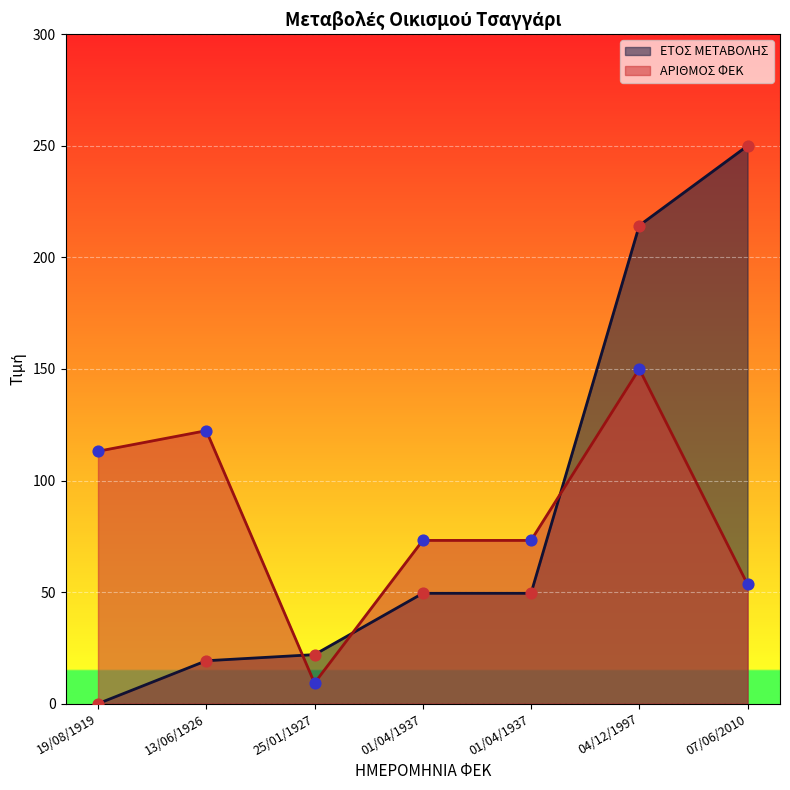

What is the total value across all series at 01/04/1937?

122.6